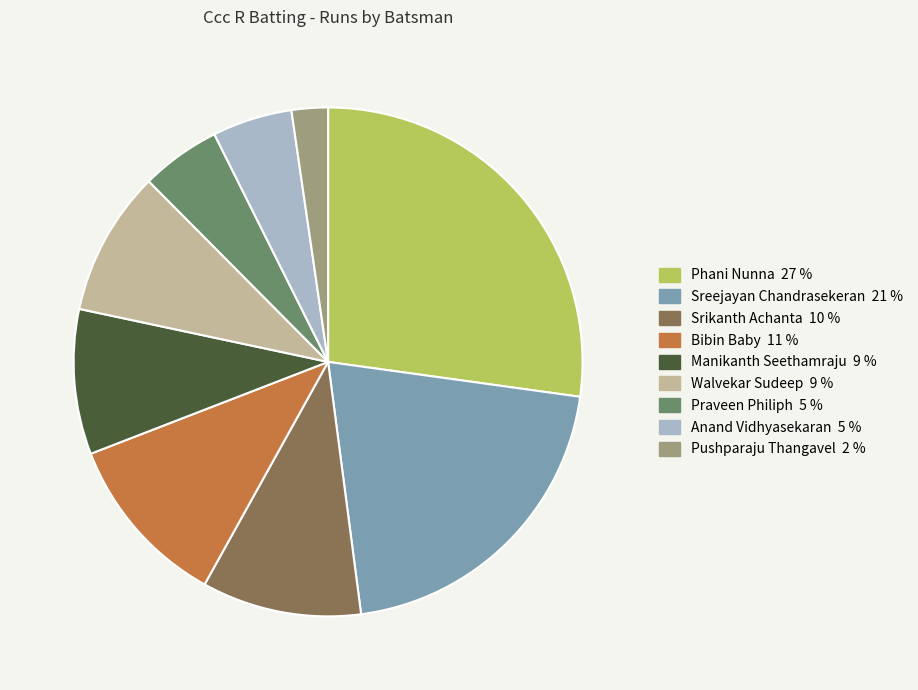

Does any single category account for the majority?

No